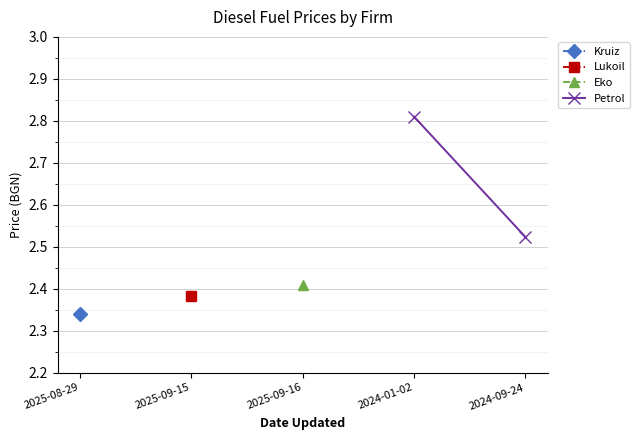

At which category does the chart reach its peak across all series?

2024-01-02